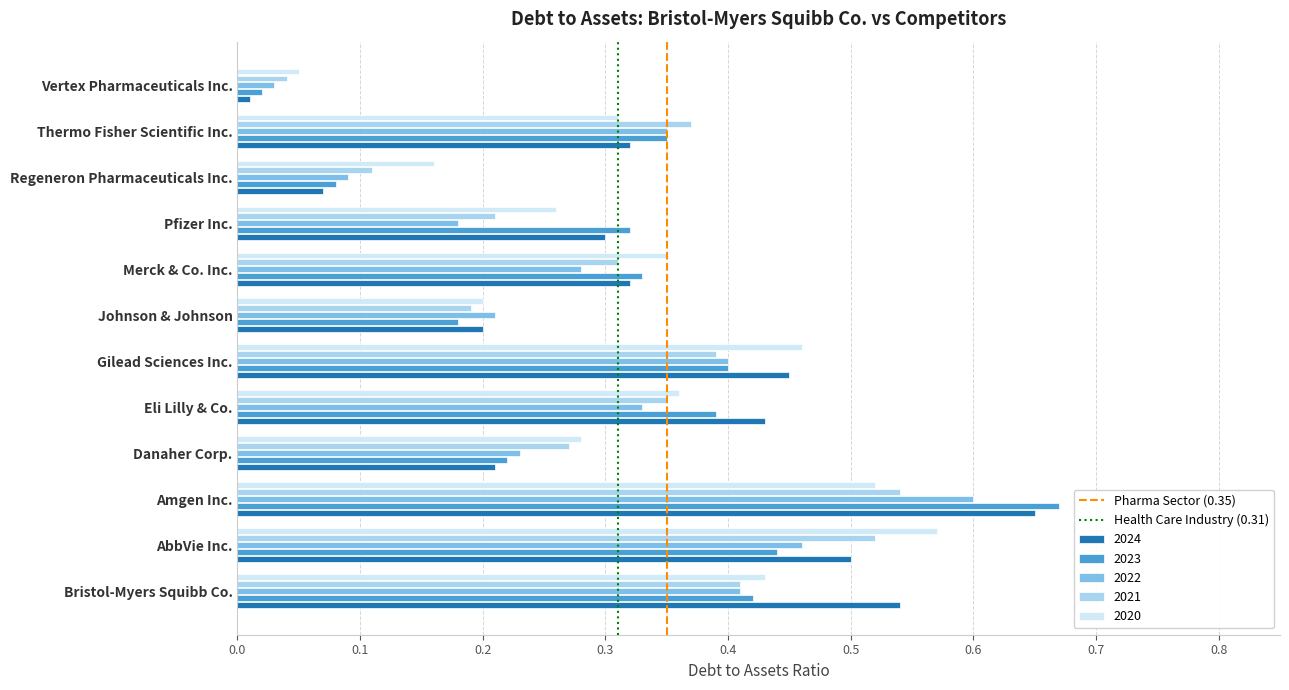

Which category has the lowest value across all series?

Vertex Pharmaceuticals Inc.